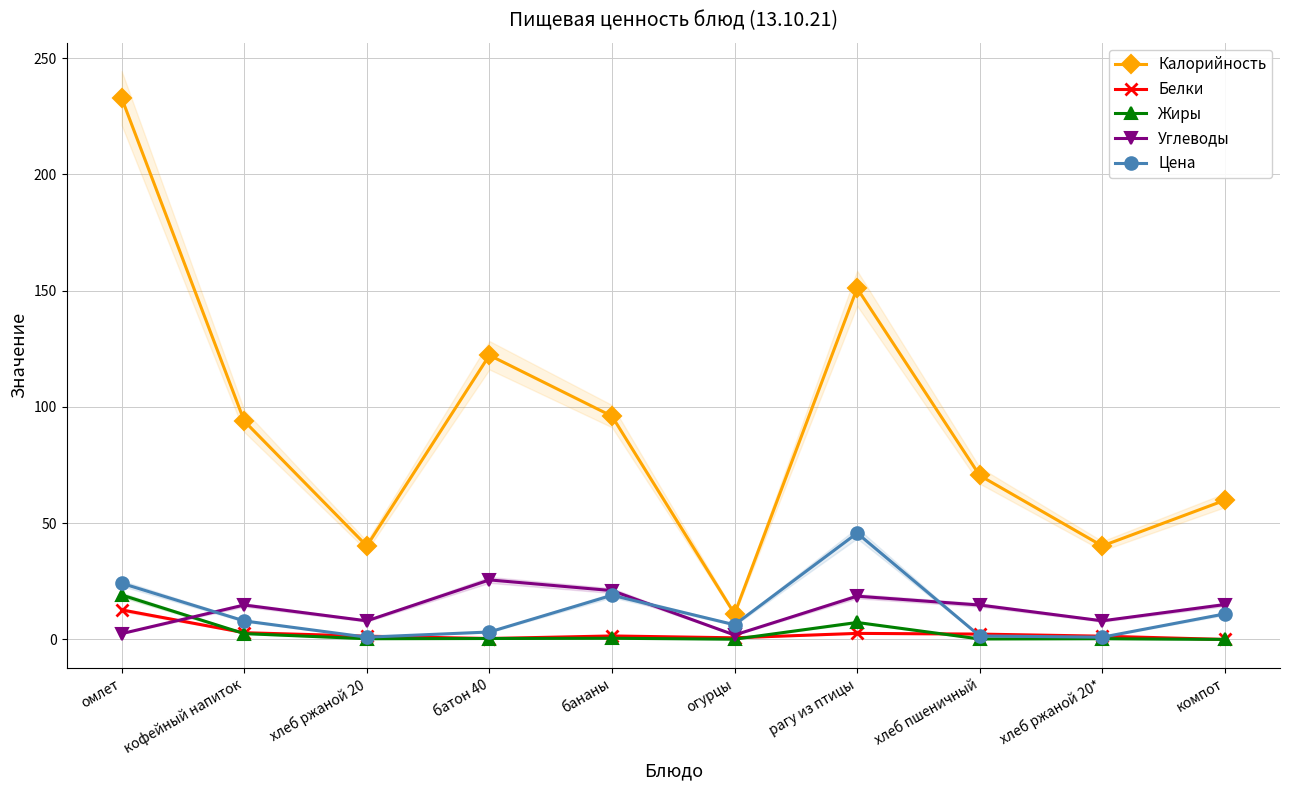

What is the difference between the Углеводы values at компот and хлеб ржаной 20*?

7.0